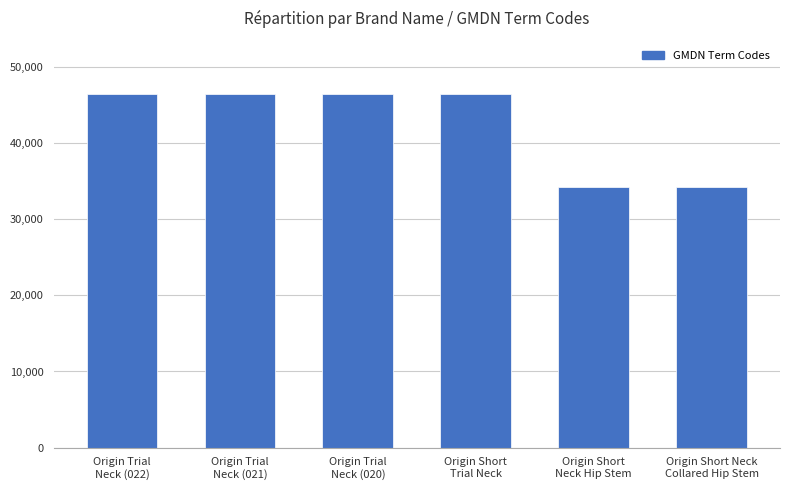

What is the smallest value displayed?

34191